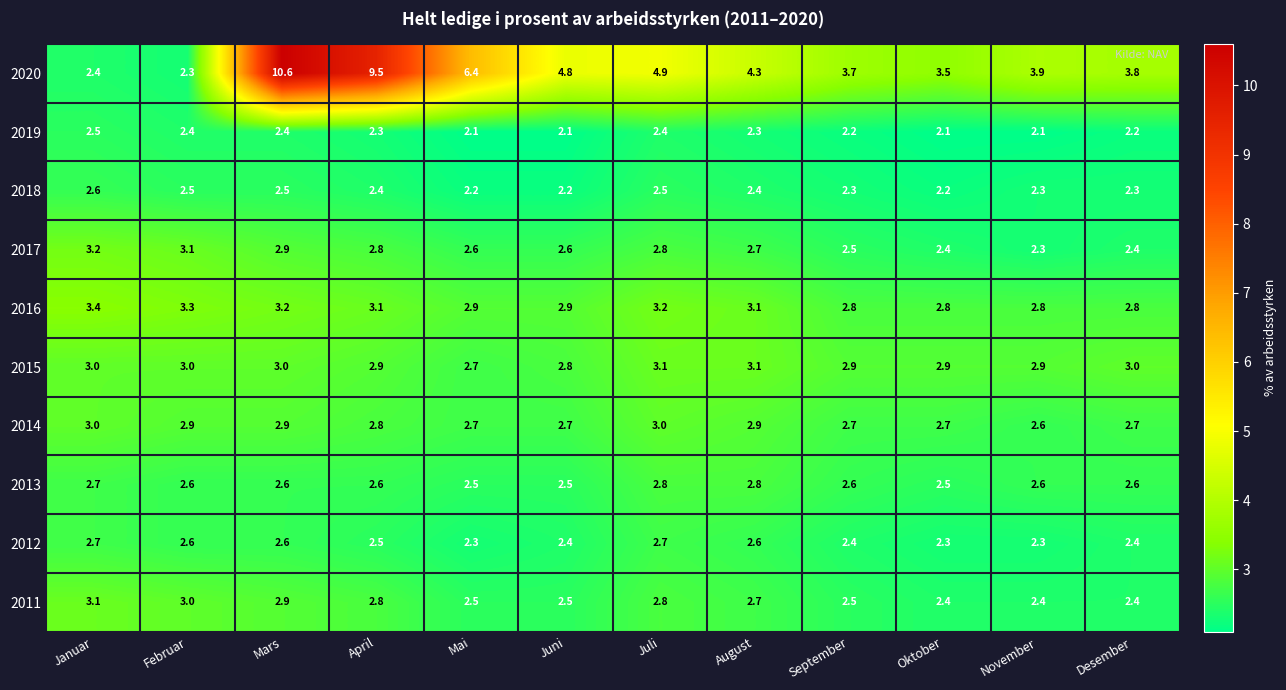

What is the total value across all series at Januar?

28.6